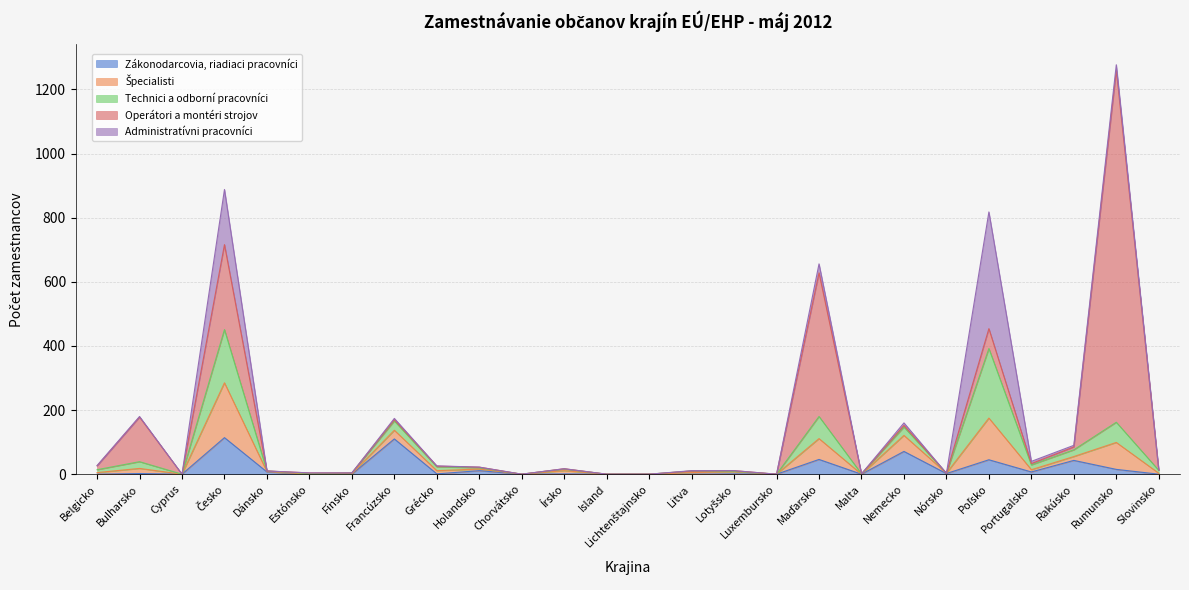

Between Francúzsko and Cyprus, which is larger?

Francúzsko